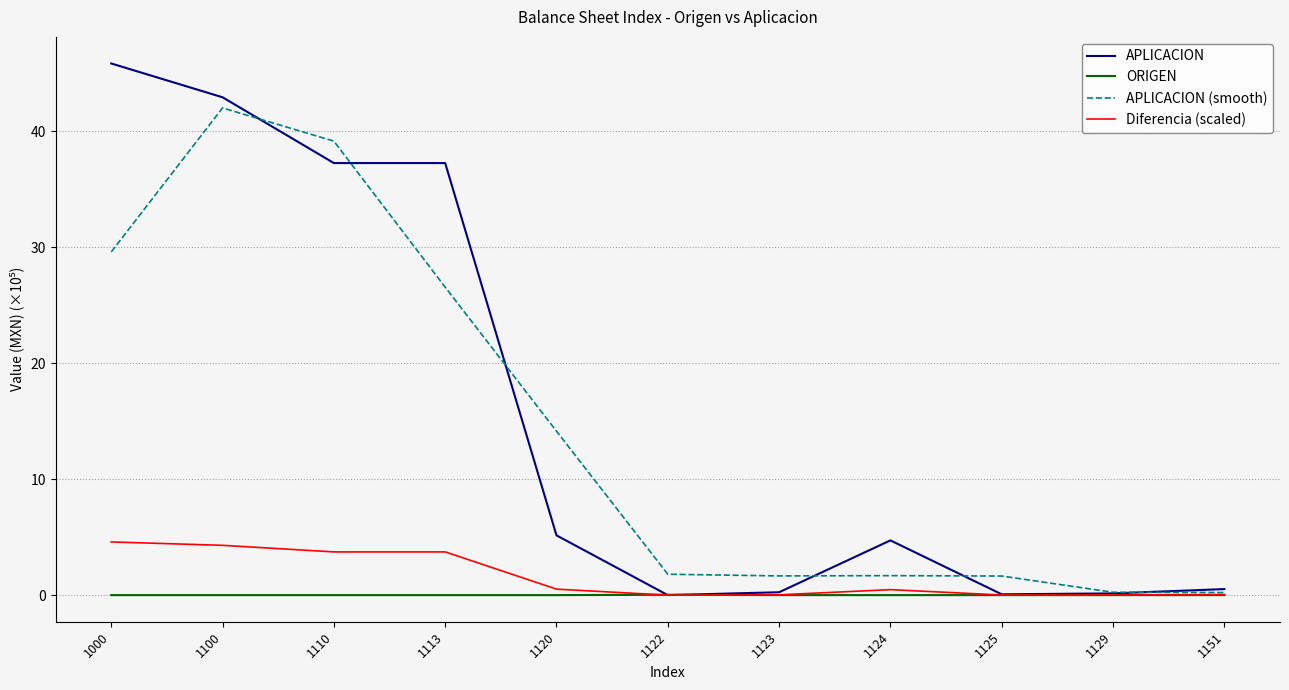

At which category is the sum across all series the highest?

1100